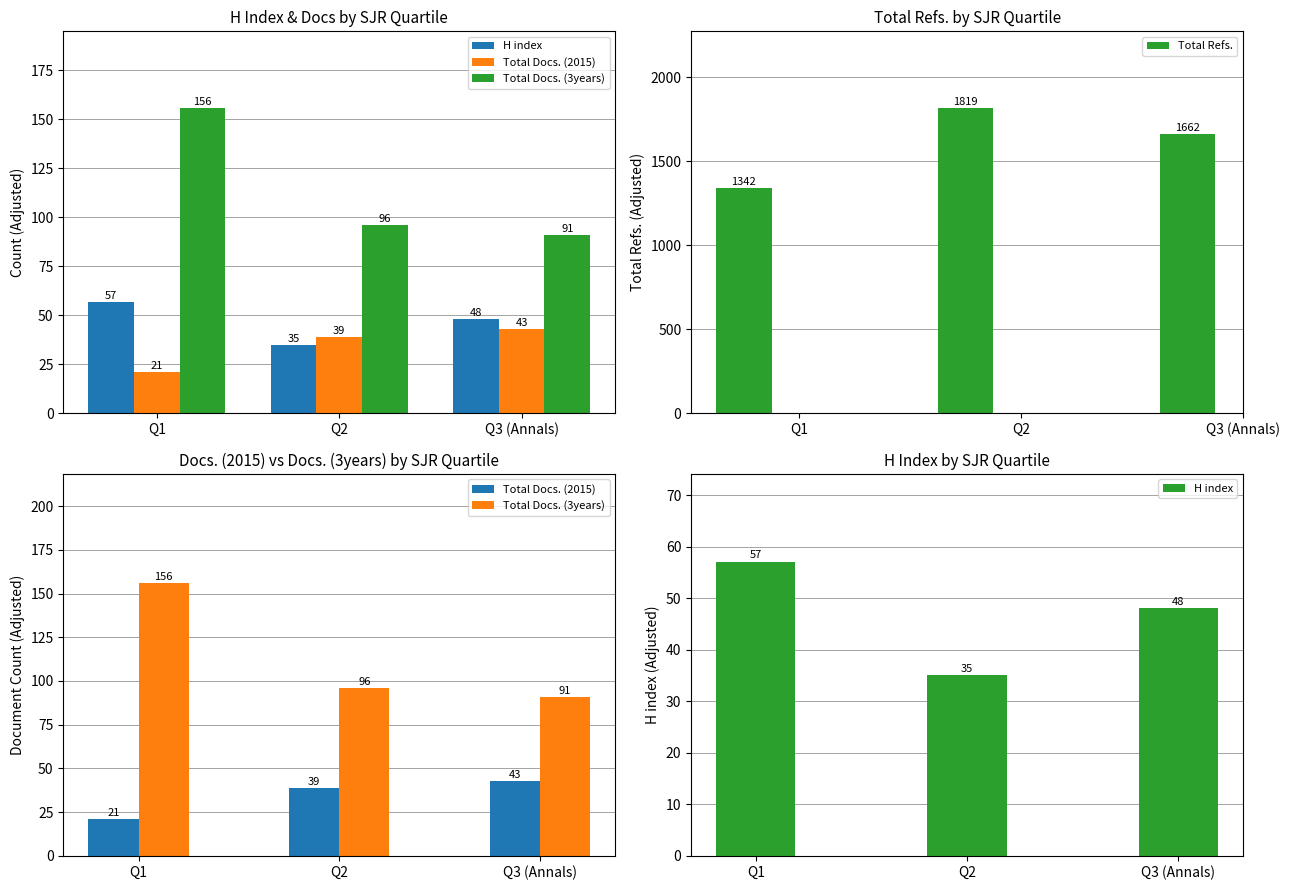

What is the greatest value displayed?

1819